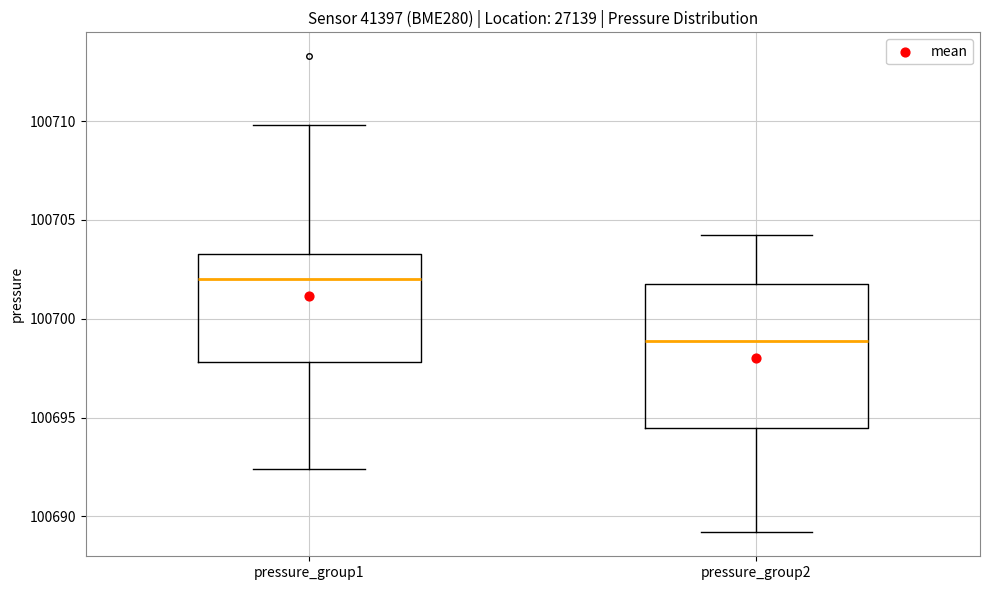

Reading left to right, transcribe this box plot: for each box, give where its median line is, the range the box spans, and where its two whiskers end, as read against the y-axis. The values are not printed on the chart, so give them approximately, as read against the axis.

pressure_group1: median 100702.0, box 100698.0 to 100703.5, whiskers 100692.5 to 100710.0
pressure_group2: median 100699.0, box 100694.5 to 100702.0, whiskers 100689.0 to 100704.0